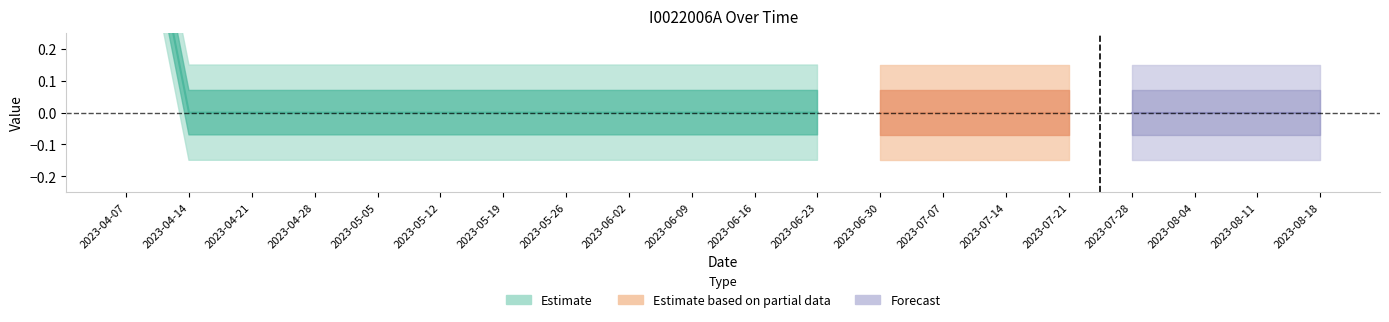

Rank the categories by value from lowest to highest.

2023-04-14, 2023-04-21, 2023-04-28, 2023-05-05, 2023-05-12, 2023-05-19, 2023-05-26, 2023-06-02, 2023-06-09, 2023-06-16, 2023-06-23, 2023-06-30, 2023-07-07, 2023-07-14, 2023-07-21, 2023-07-28, 2023-08-04, 2023-08-11, 2023-08-18, 2023-04-07